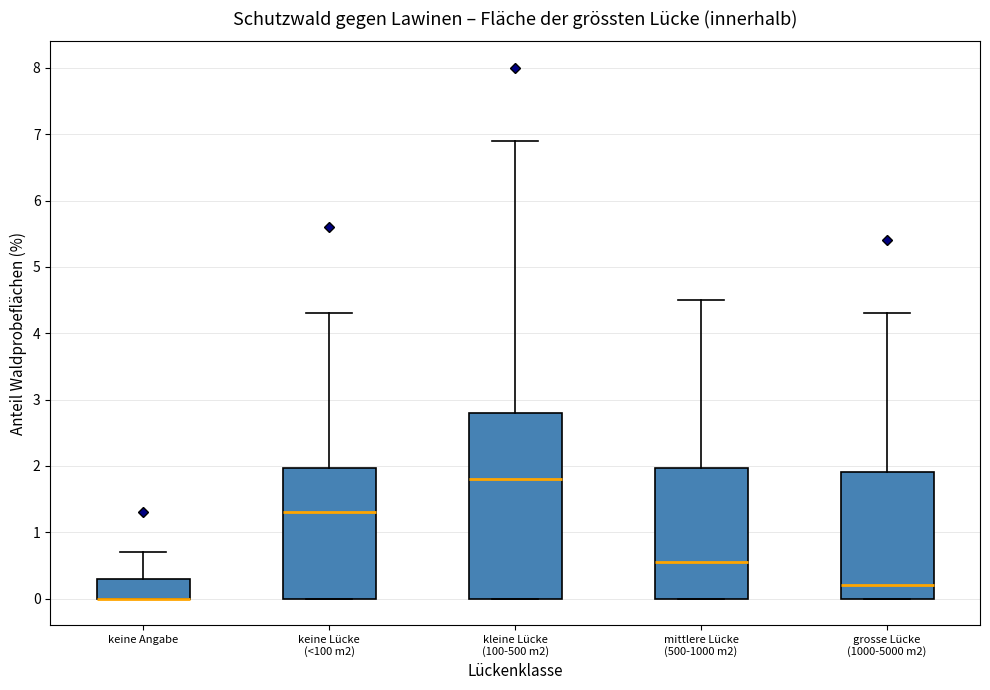

Reading left to right, transcribe this box plot: for each box, give where its median line is, the range the box spans, and where its two whiskers end, as read against the y-axis. The values are not printed on the chart, so give them approximately, as read against the axis.

keine Angabe: median 0.0 (drawn on the box's lower edge), box 0.0 to 0.3, whiskers 0.0 to 0.7
keine Lücke (<100 m2): median 1.3, box 0.0 to 2.0, whiskers 0.0 to 4.3
kleine Lücke (100-500 m2): median 1.8, box 0.0 to 2.8, whiskers 0.0 to 6.9
mittlere Lücke (500-1000 m2): median 0.6, box 0.0 to 2.0, whiskers 0.0 to 4.5
grosse Lücke (1000-5000 m2): median 0.2, box 0.0 to 1.9, whiskers 0.0 to 4.3